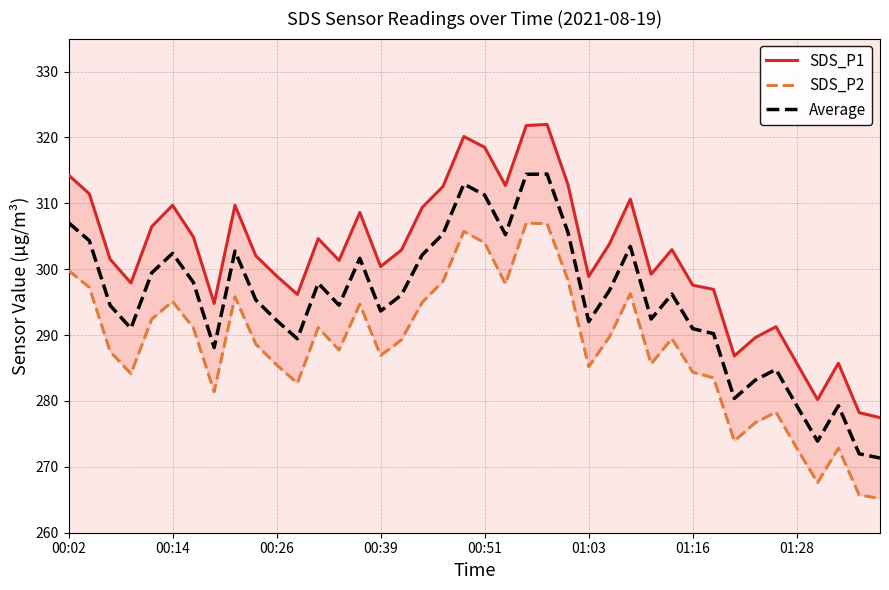

The value of SDS_P1 at 21 is 83.1. True or false?

False